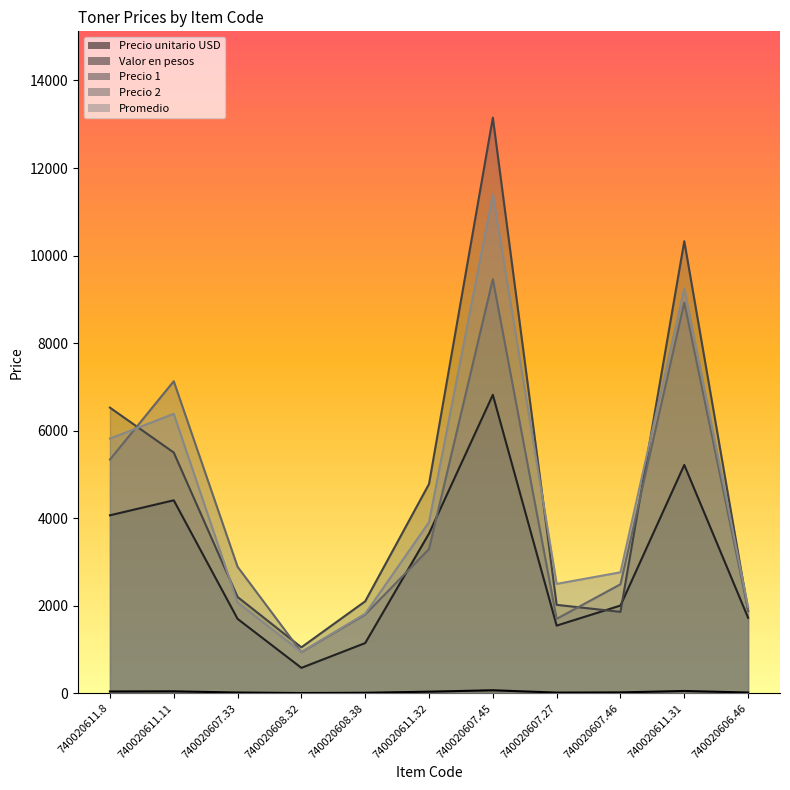

Which series ends up on top after the final intersection of Promedio and Precio 2?

Promedio